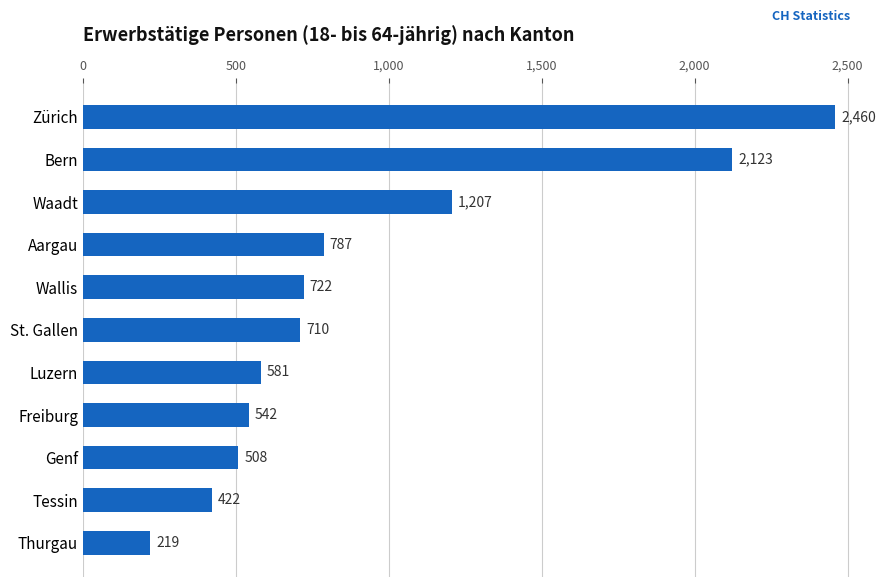

What is the change in value from Luzern to Genf?

-73